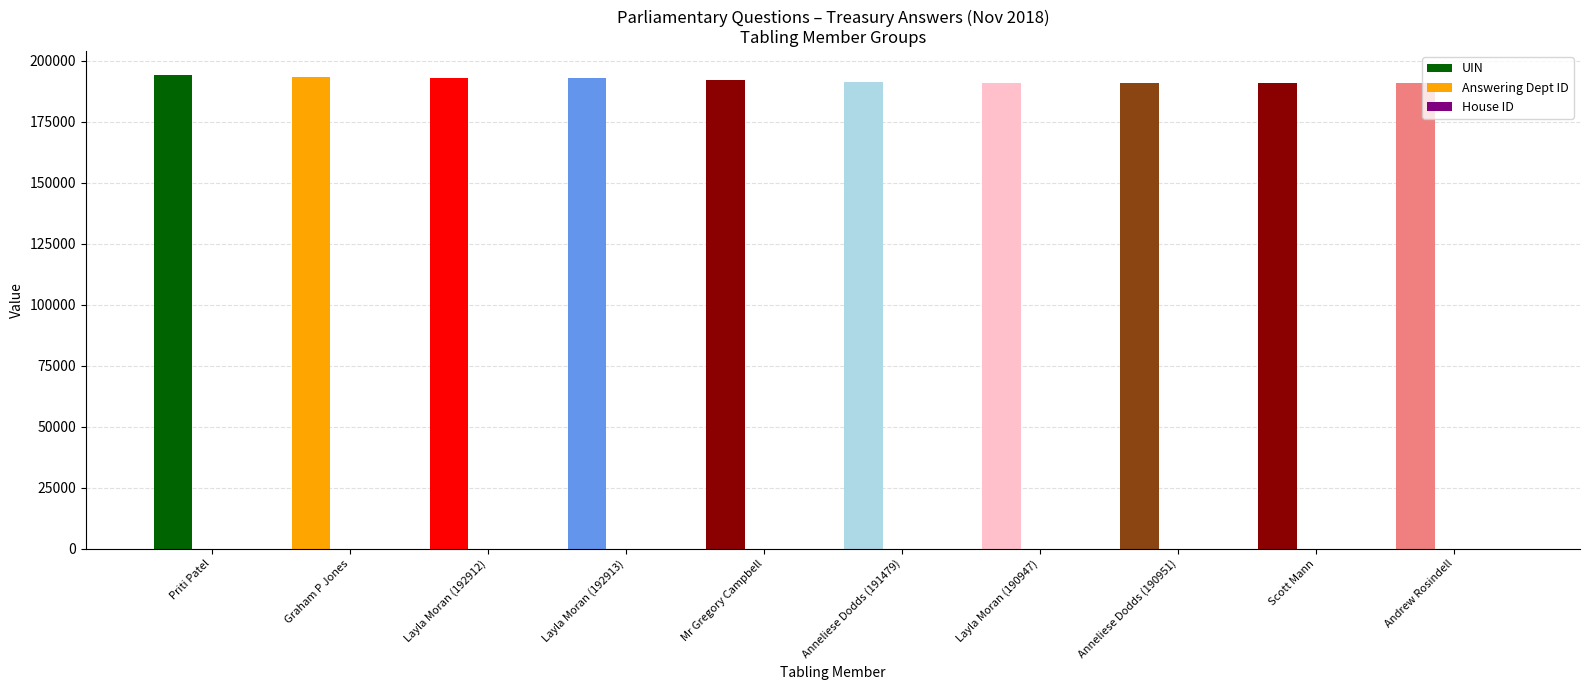

What is the label of the 4th bar from the left?

Layla Moran (192913)